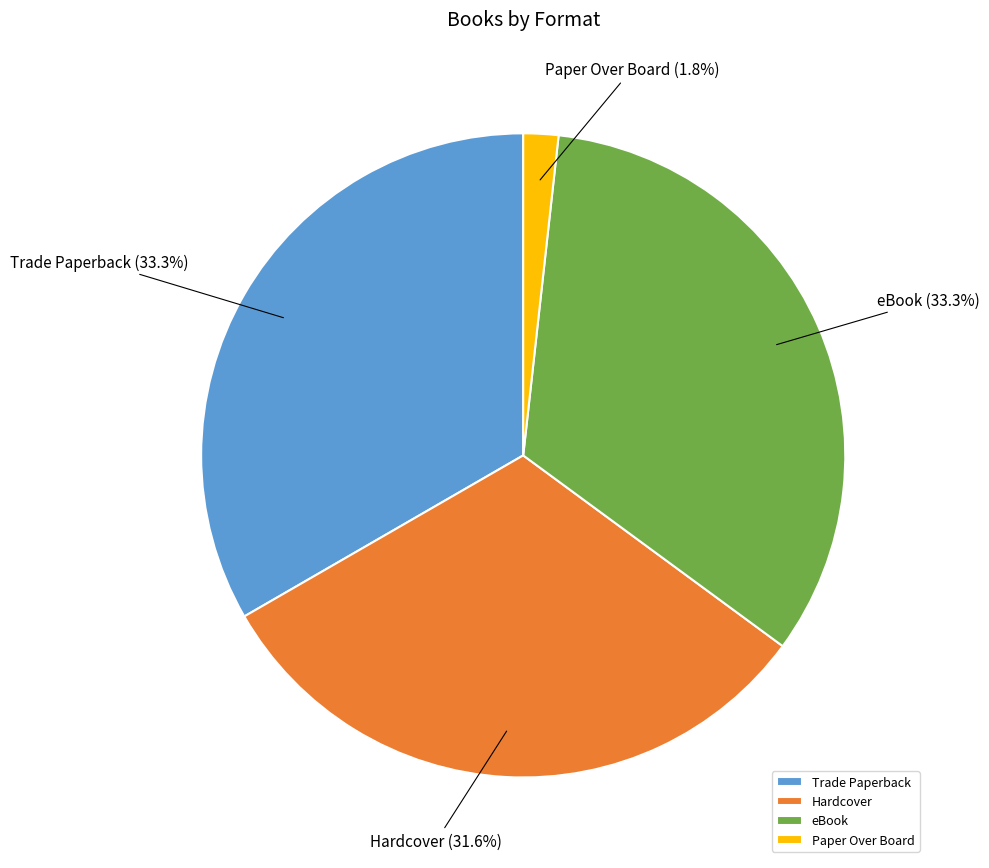

Which slice is the smallest?

Paper Over Board